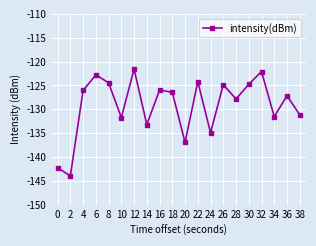

Is this an area chart (filled region under the line)?

No